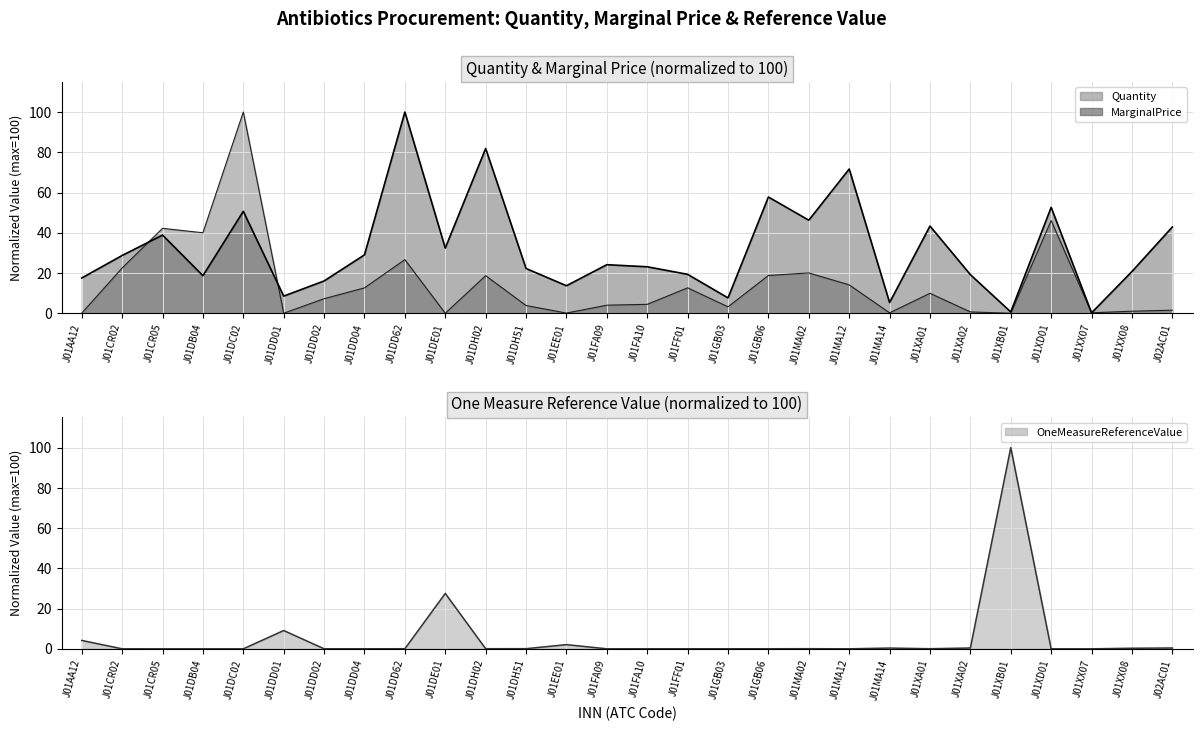

Reading right to left, list all the values displayed in this chart.

Quantity: J02AC01=1.5	J01XX08=1.0	J01XX07=0.3	J01XD01=46.1	J01XB01=0.0	J01XA02=0.7	J01XA01=9.9	J01MA14=0.2	J01MA12=14.1	J01MA02=20.0	J01GB06=18.8	J01GB03=3.2	J01FF01=12.6	J01FA10=4.4	J01FA09=4.0	J01EE01=0.1	J01DH51=3.9	J01DH02=18.7	J01DE01=0.0	J01DD62=26.7	J01DD04=12.6	J01DD02=7.3	J01DD01=0.0	J01DC02=100.0	J01DB04=40.0	J01CR05=42.2	J01CR02=22.5	J01AA12=0.1
MarginalPrice: J02AC01=42.9	J01XX08=20.8	J01XX07=0.2	J01XD01=52.6	J01XB01=0.7	J01XA02=19.2	J01XA01=43.3	J01MA14=5.3	J01MA12=71.7	J01MA02=46.3	J01GB06=57.8	J01GB03=7.7	J01FF01=19.3	J01FA10=23.1	J01FA09=24.1	J01EE01=13.7	J01DH51=22.3	J01DH02=81.9	J01DE01=32.4	J01DD62=100.0	J01DD04=29.0	J01DD02=16.1	J01DD01=8.5	J01DC02=50.7	J01DB04=18.7	J01CR05=38.9	J01CR02=28.7	J01AA12=17.5
OneMeasureReferenceValue: J02AC01=0.4	J01XX08=0.3	J01XX07=0.0	J01XD01=0.0	J01XB01=100.0	J01XA02=0.4	J01XA01=0.1	J01MA14=0.4	J01MA12=0.0	J01MA02=0.1	J01GB06=0.0	J01GB03=0.0	J01FF01=0.0	J01FA10=0.0	J01FA09=0.0	J01EE01=2.1	J01DH51=0.1	J01DH02=0.1	J01DE01=27.5	J01DD62=0.1	J01DD04=0.0	J01DD02=0.0	J01DD01=9.1	J01DC02=0.0	J01DB04=0.0	J01CR05=0.0	J01CR02=0.0	J01AA12=4.2